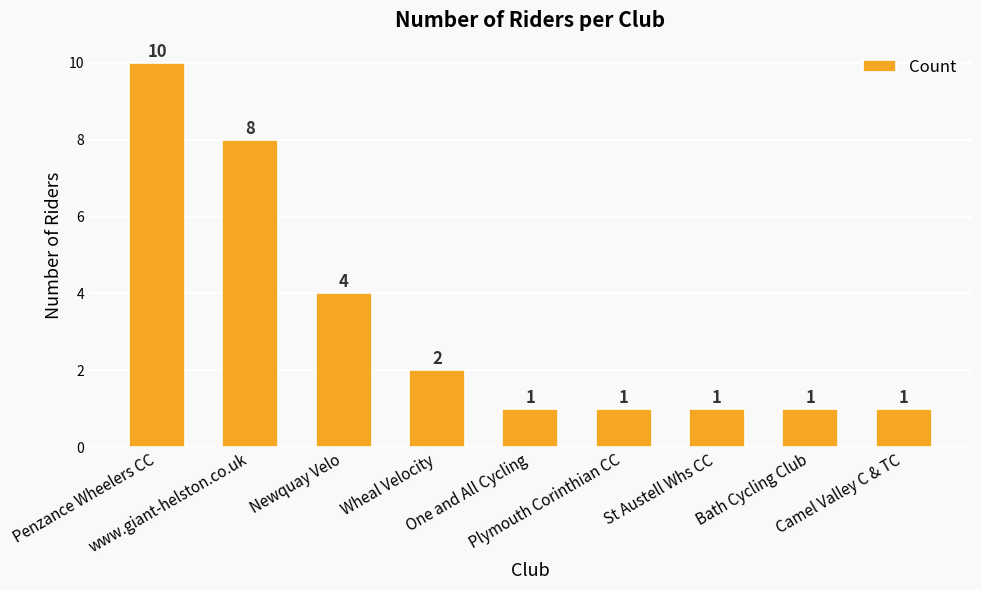

What is the value of the 8th bar from the left?

1